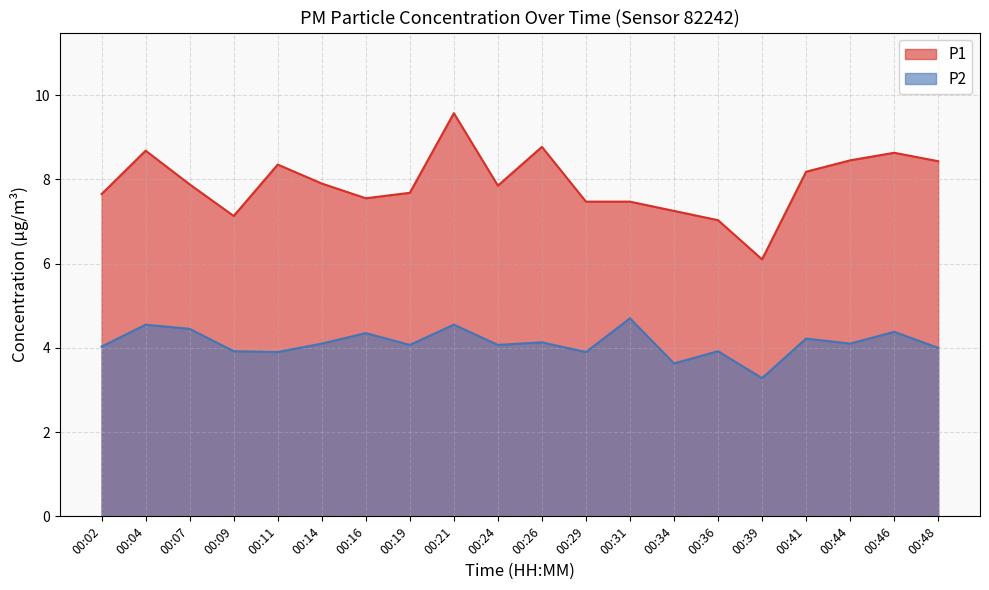

What is the value of the P1 point at the 15th from the left?

7.0